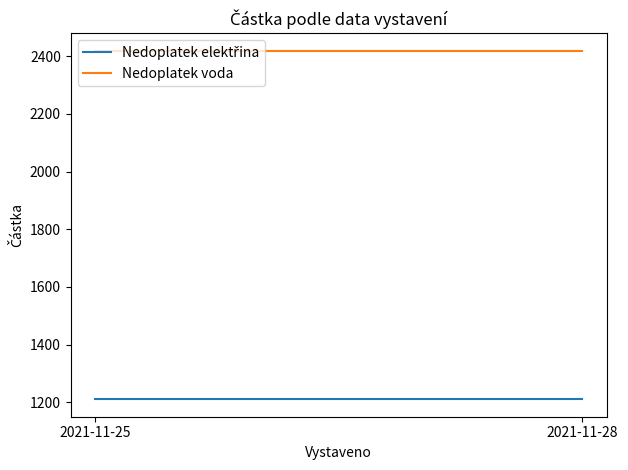

Reading right to left, transcribe all the data shown in this chart.

Nedoplatek elektřina: 2021-11-28=1210	2021-11-25=1210
Nedoplatek voda: 2021-11-28=2420	2021-11-25=2420